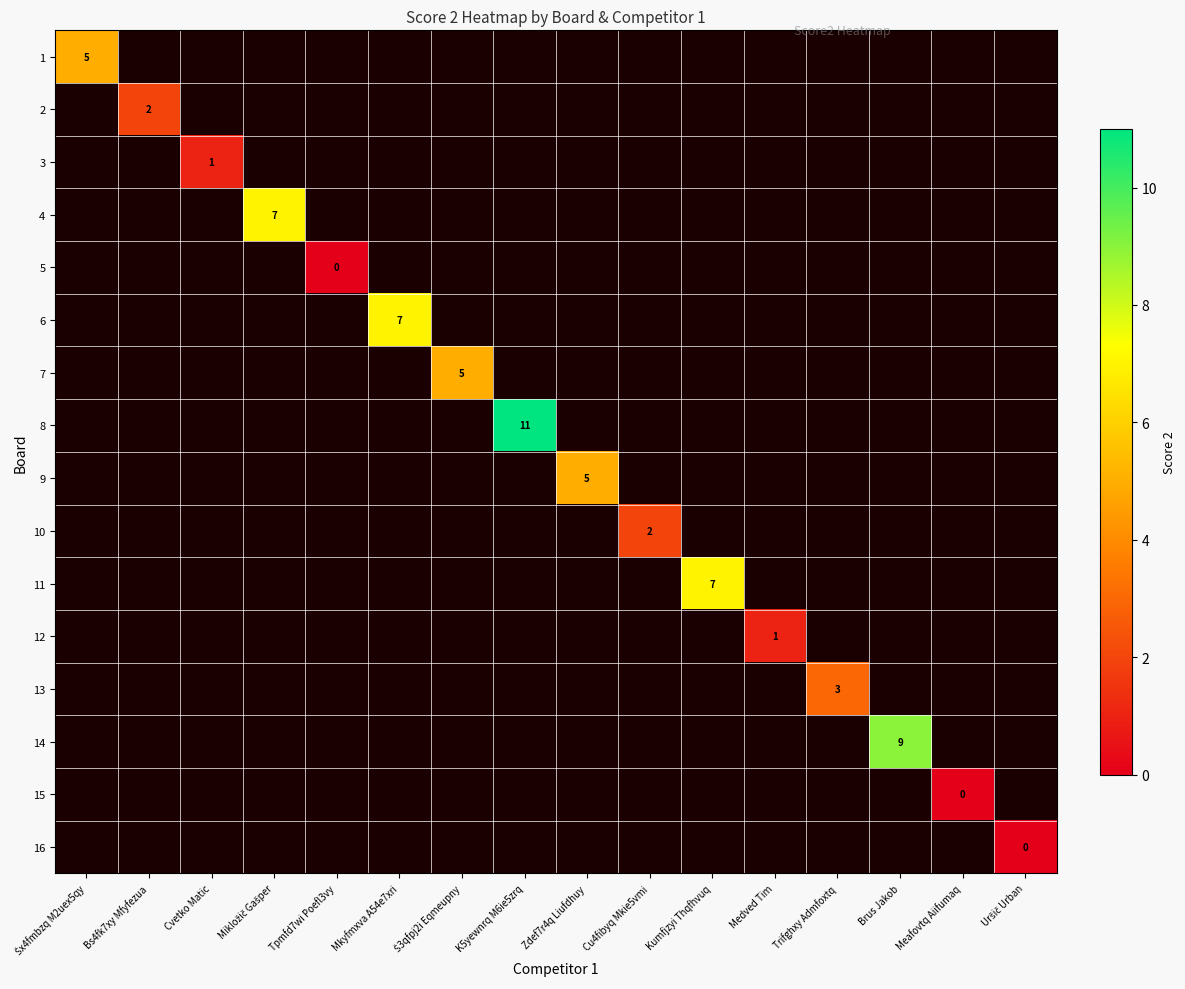

How many data points does each series have?

16